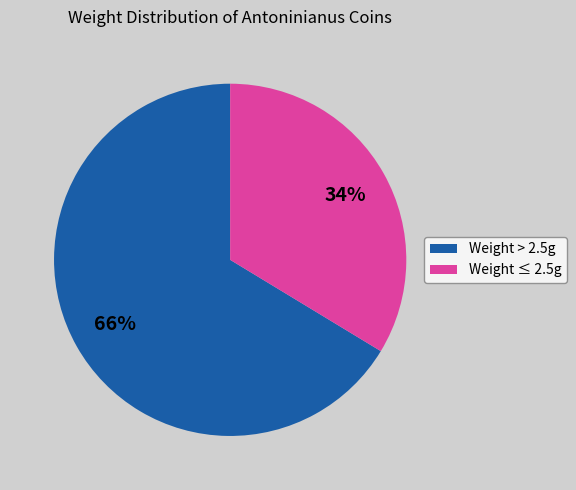

To the nearest percent, what is the average slice percentage?

50%